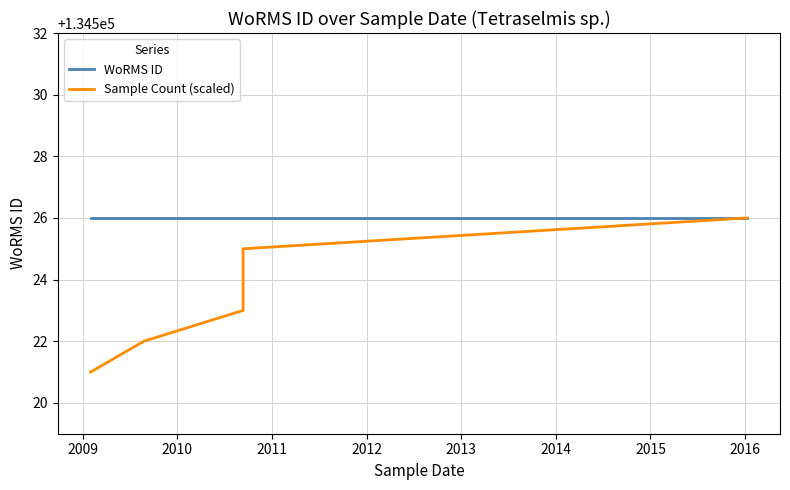

The WoRMS ID series shows 134526 at 2010. True or false?

True